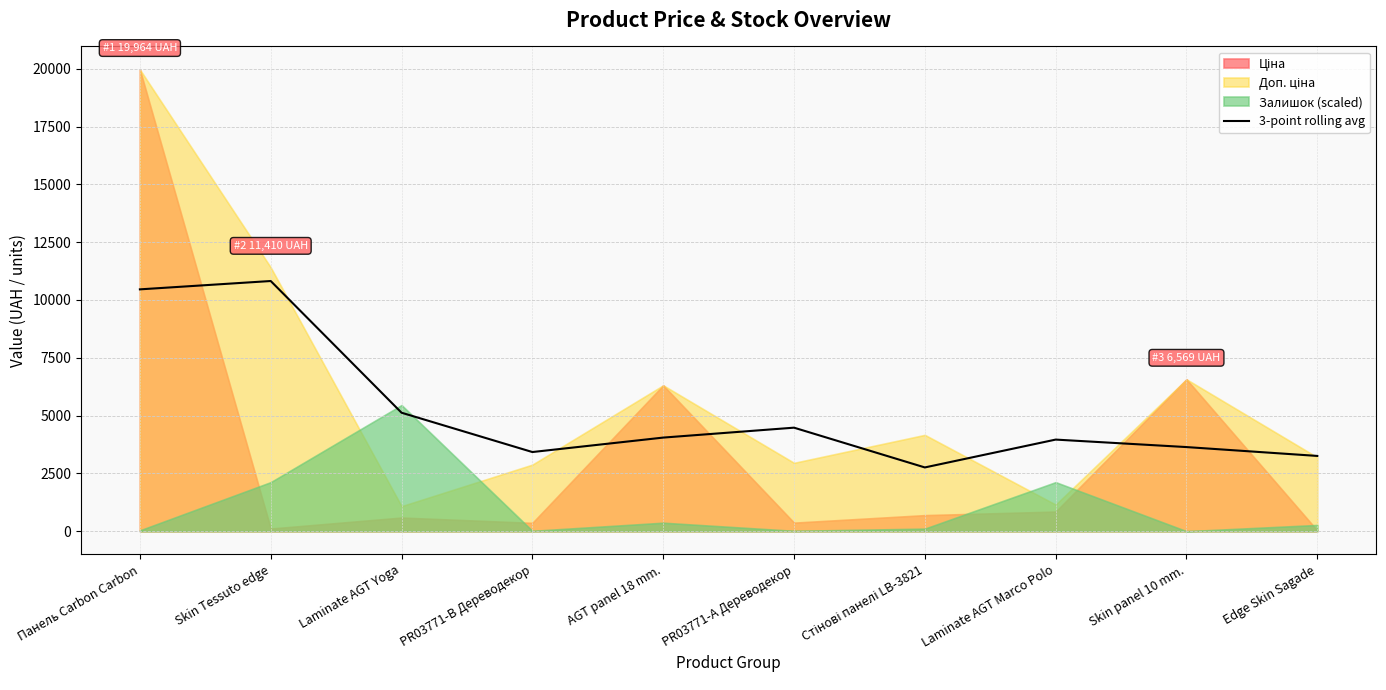

True or false: the data shows 2317.5 at Панель Carbon Carbon.

False